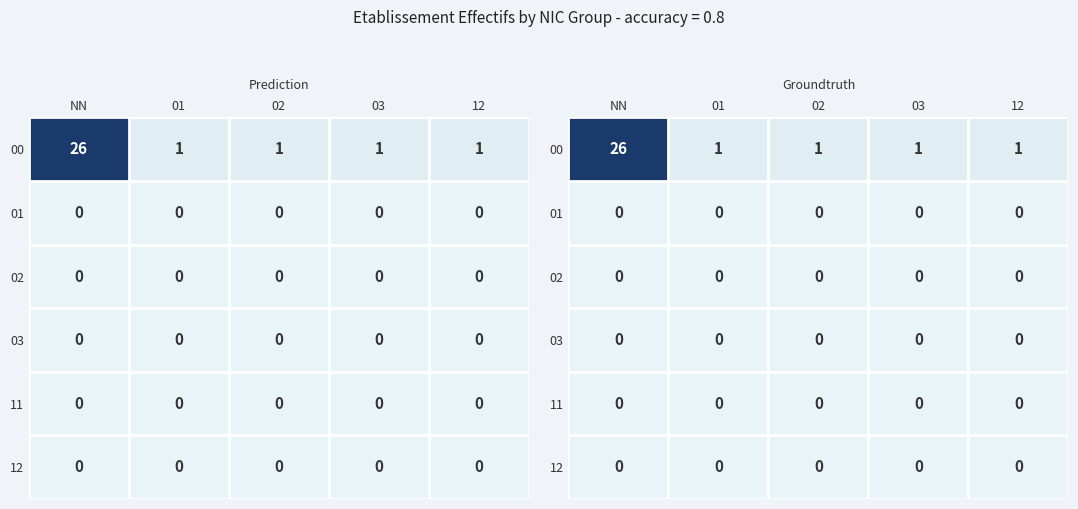

Rank the categories by 00 value from lowest to highest.

01, 02, 03, 12, NN